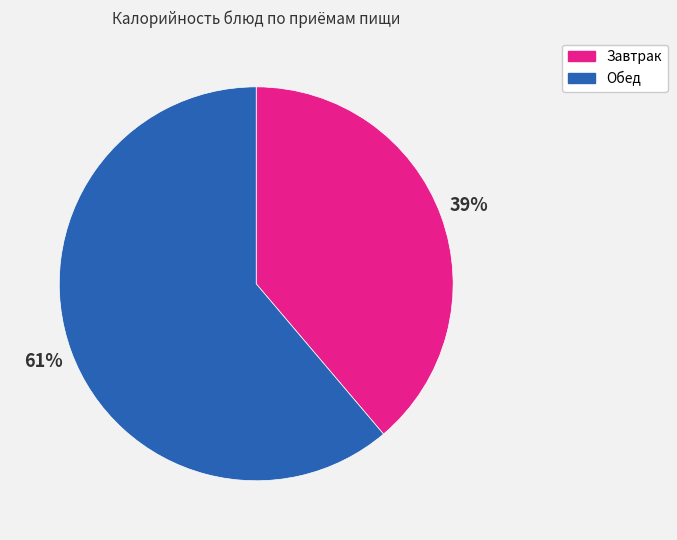

To the nearest percent, what is the difference between the largest and smallest slice percentages?

22%